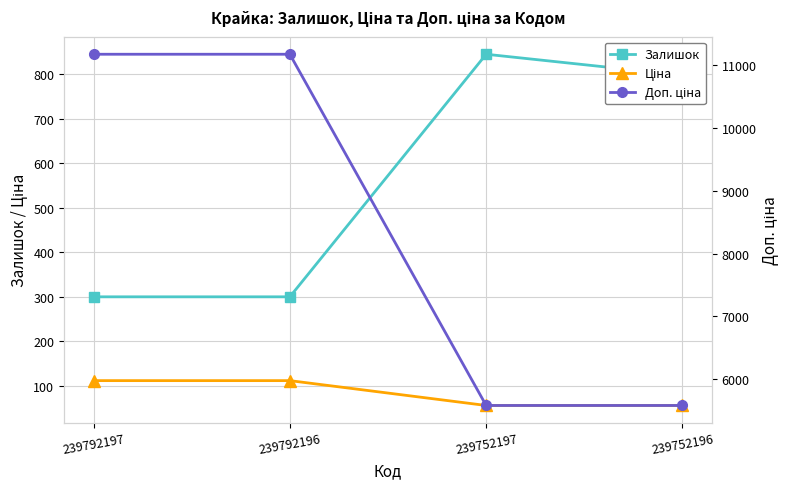

At which category is the sum across all series the highest?

239792197